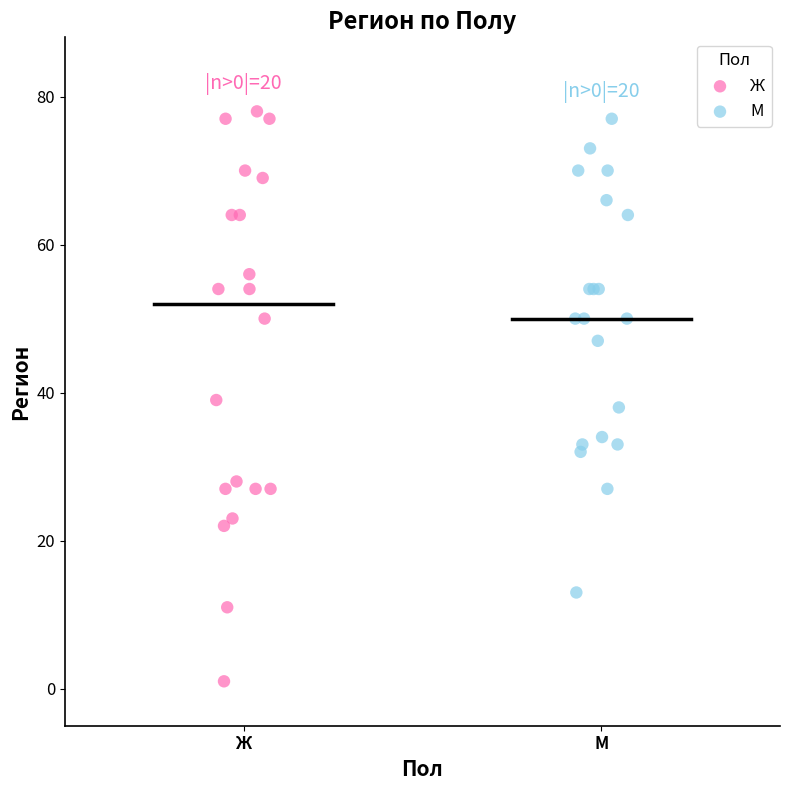

Which series contains the lowest Y value?

Ж